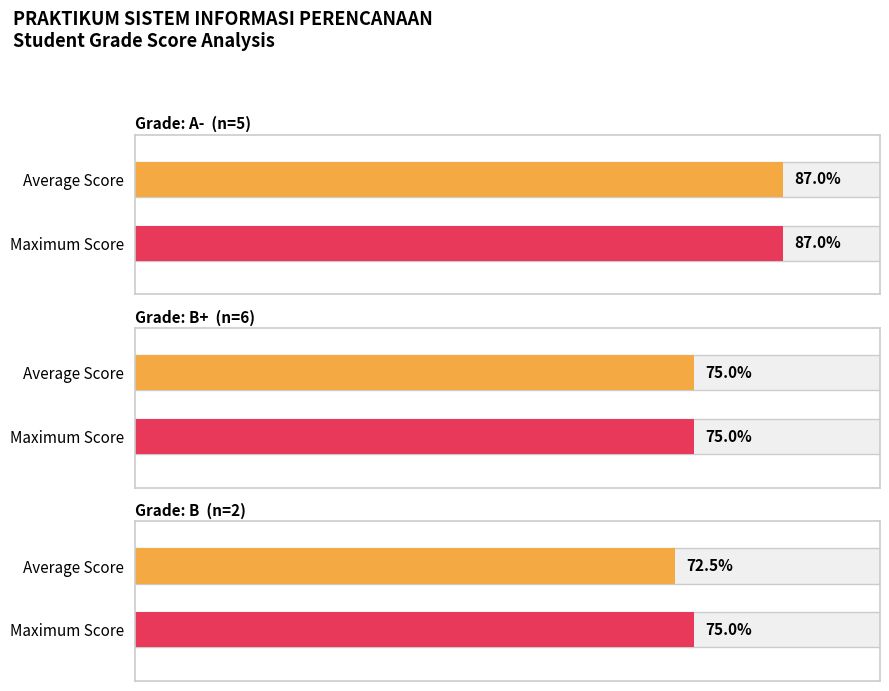

At which label is UAS closest to 78?

B+